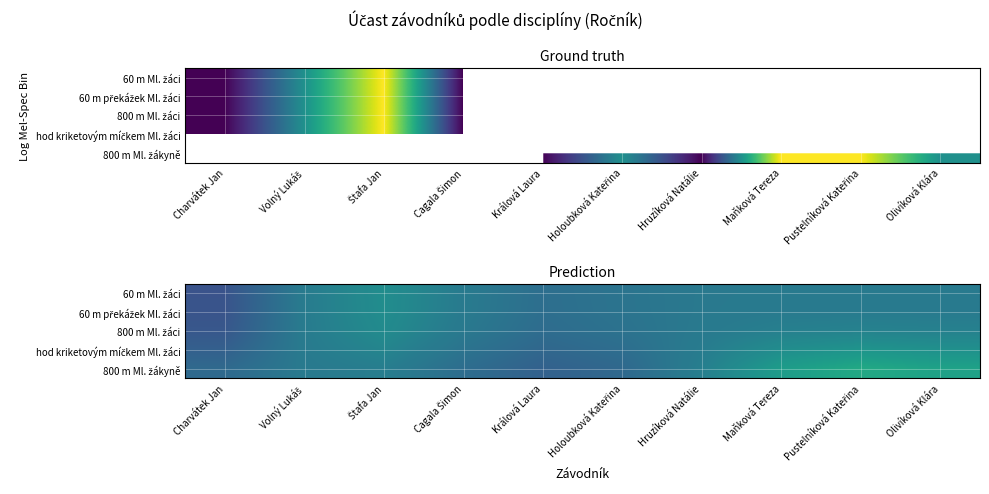

Which category has the highest value across all series?

Pustelníková Kateřina